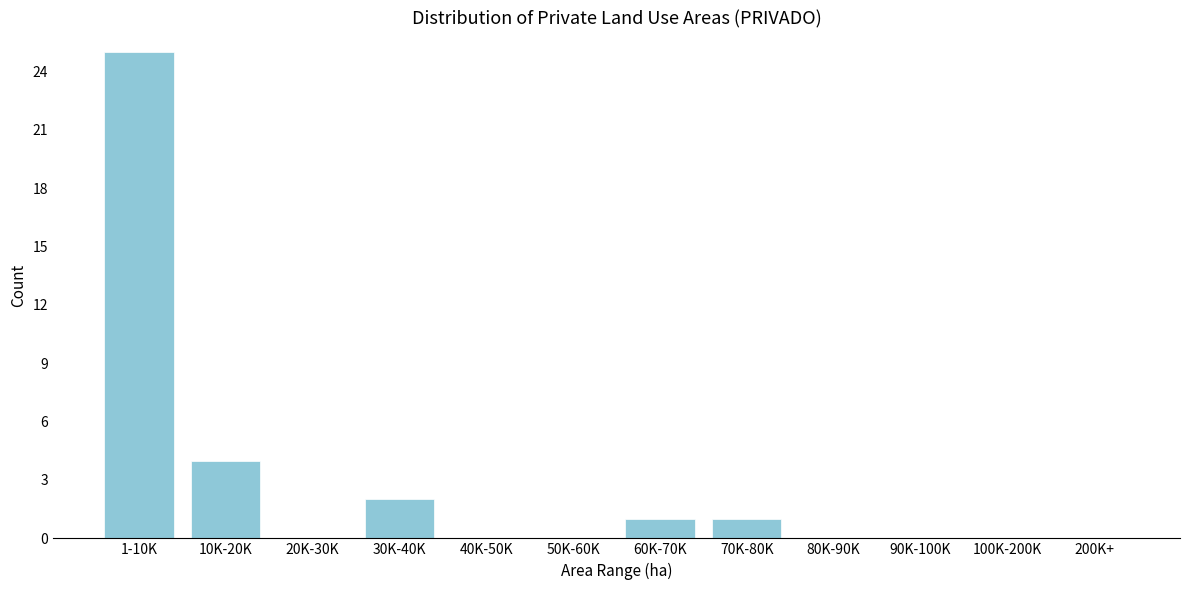

Reading left to right, what are all the values shown in this chart?

1-10K=25	10K-20K=4	20K-30K=0	30K-40K=2	40K-50K=0	50K-60K=0	60K-70K=1	70K-80K=1	80K-90K=0	90K-100K=0	100K-200K=0	200K+=0